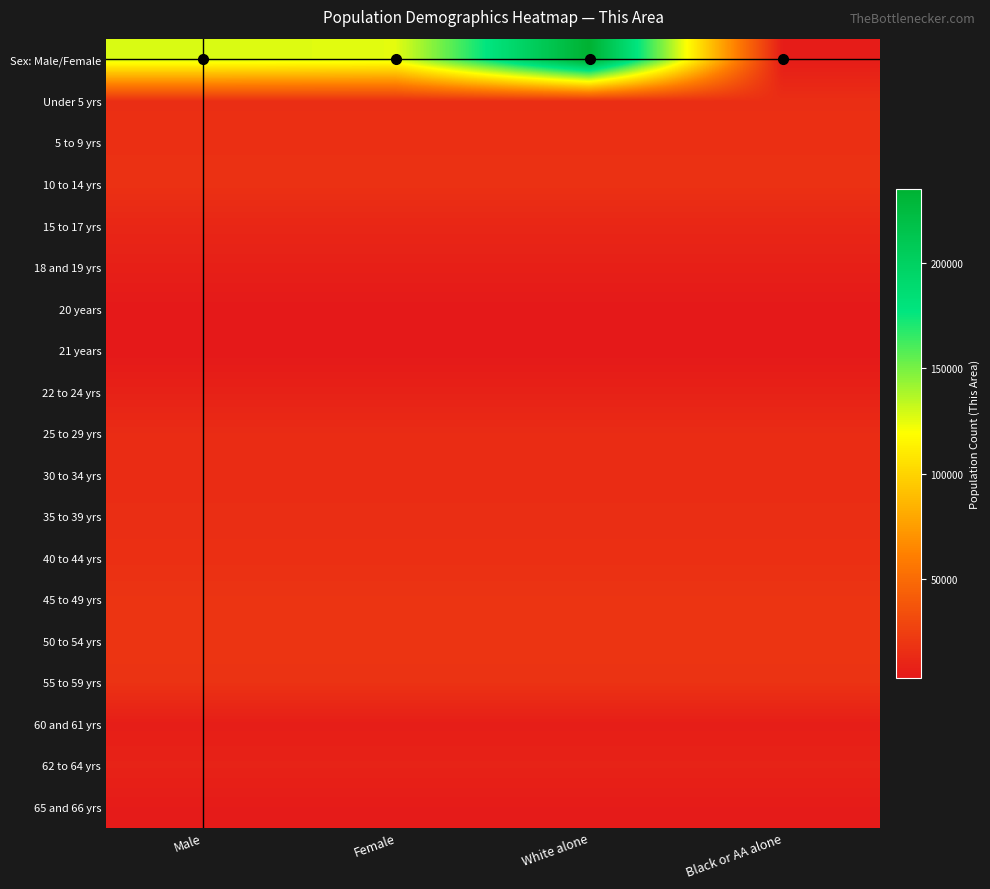

What is the total value across all series at Female?

345790